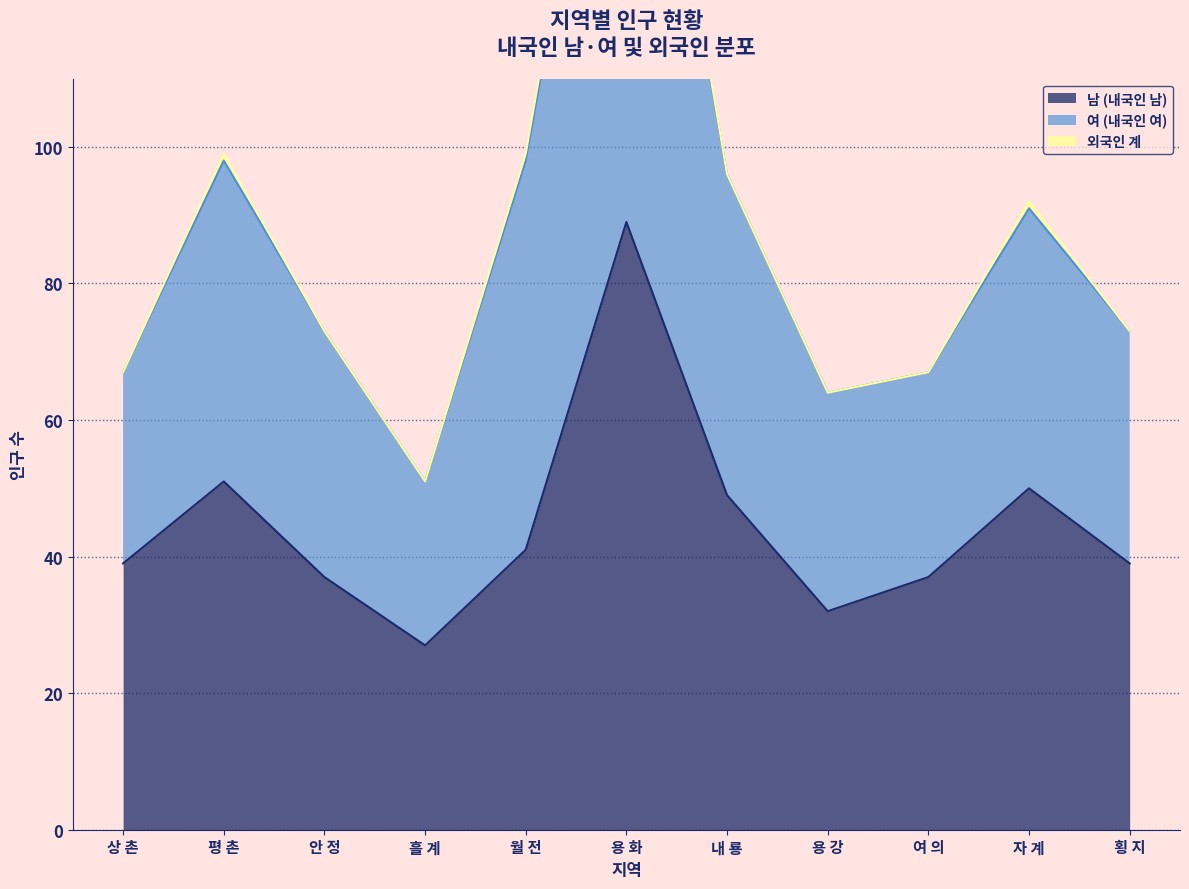

The 남 (내국인 남) series shows 27 at 흘 계. True or false?

True